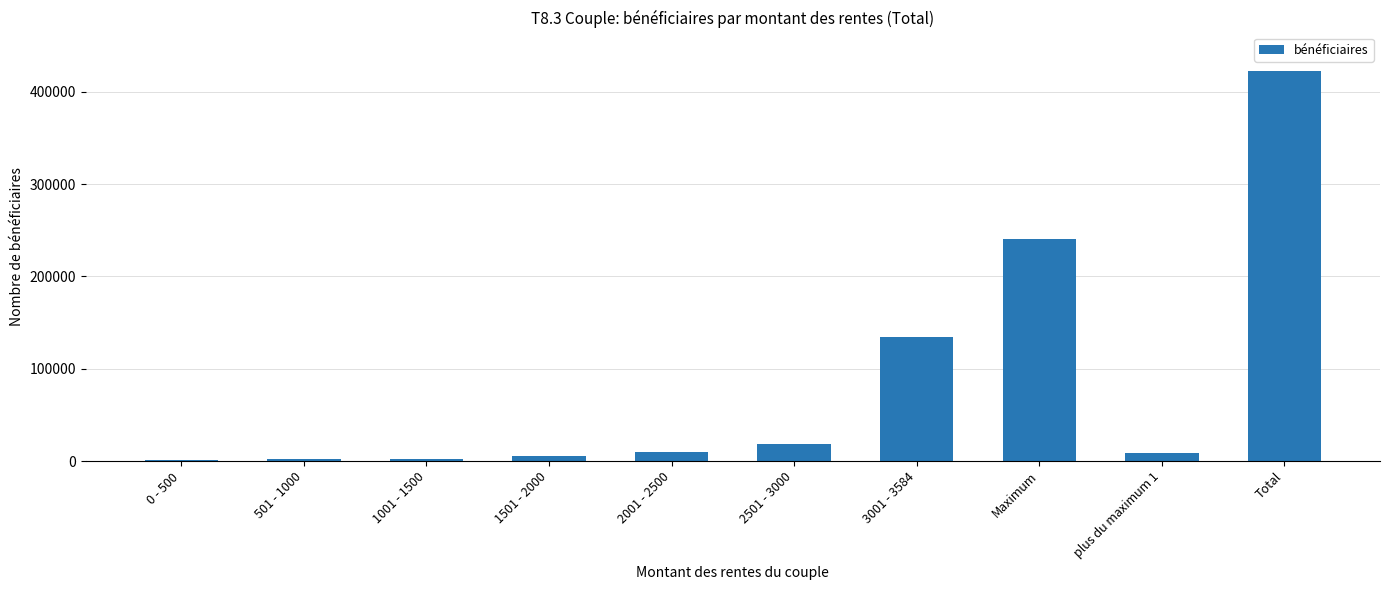

What is the sum of all values?

844352